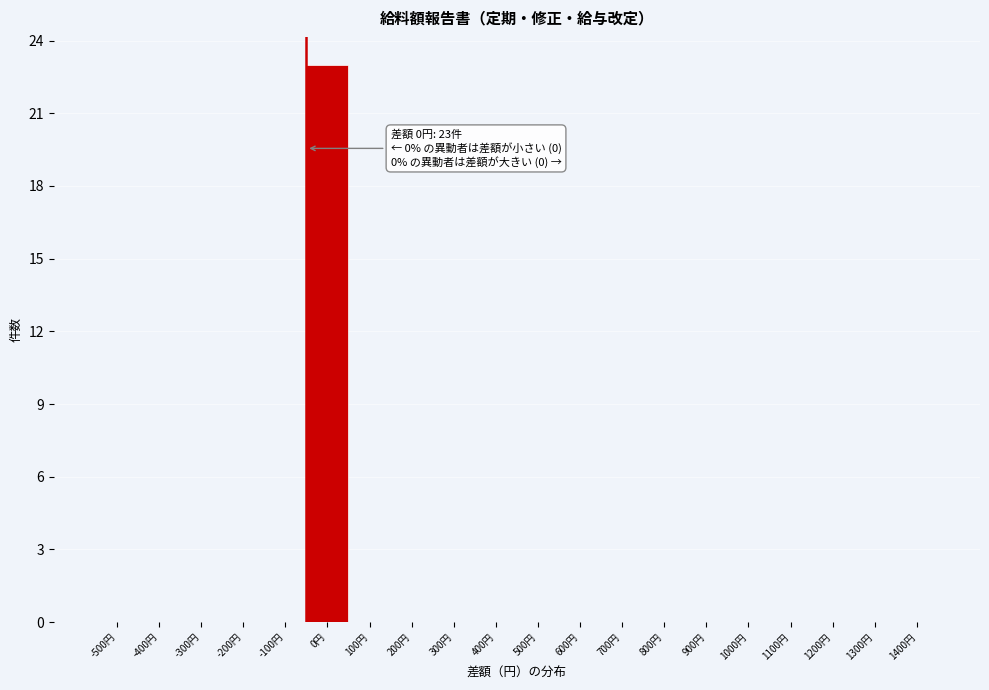

Reading left to right, what are all the values shown in this chart?

-500円=0	-400円=0	-300円=0	-200円=0	-100円=0	0円=23	100円=0	200円=0	300円=0	400円=0	500円=0	600円=0	700円=0	800円=0	900円=0	1000円=0	1100円=0	1200円=0	1300円=0	1400円=0